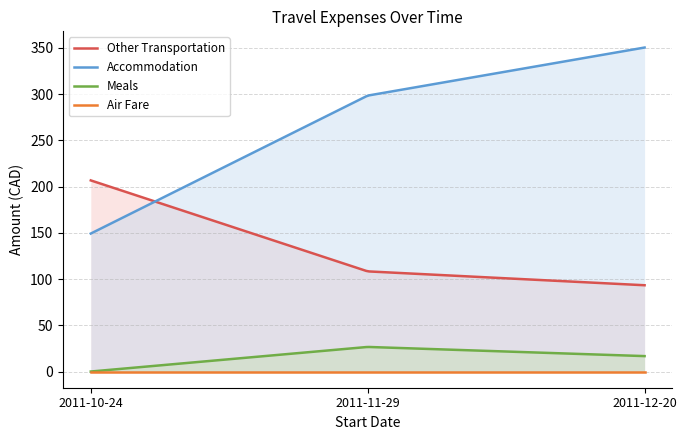

What is the maximum value for Accommodation?

350.3